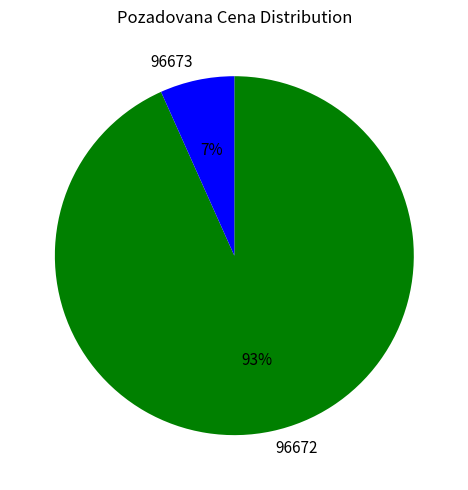

Rank the categories by value from highest to lowest.

96672, 96673